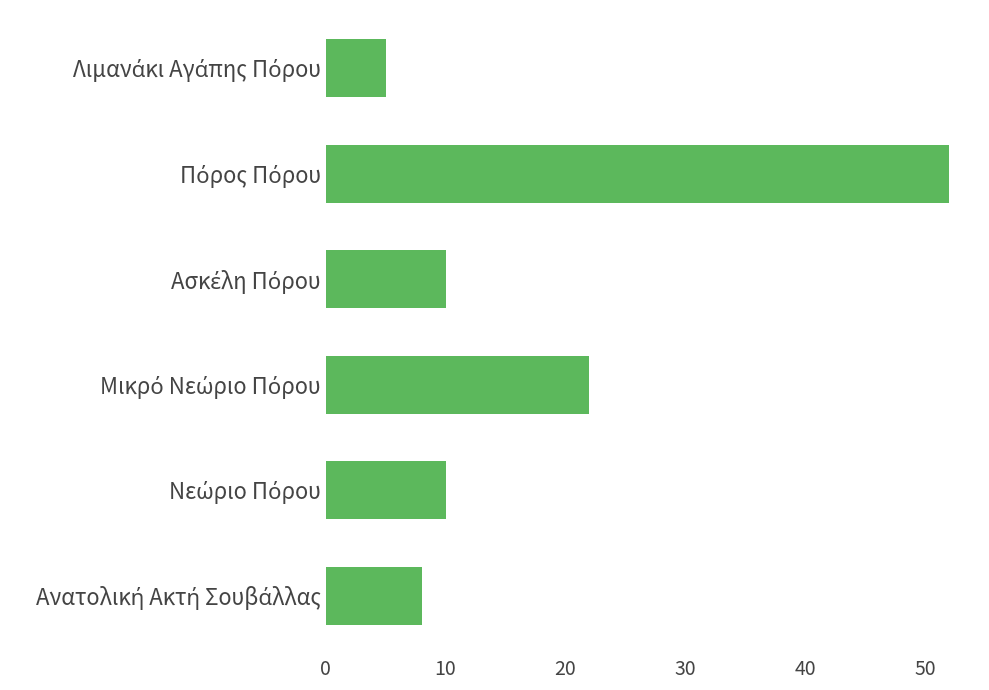

What is the difference between the maximum and second lowest values?

44